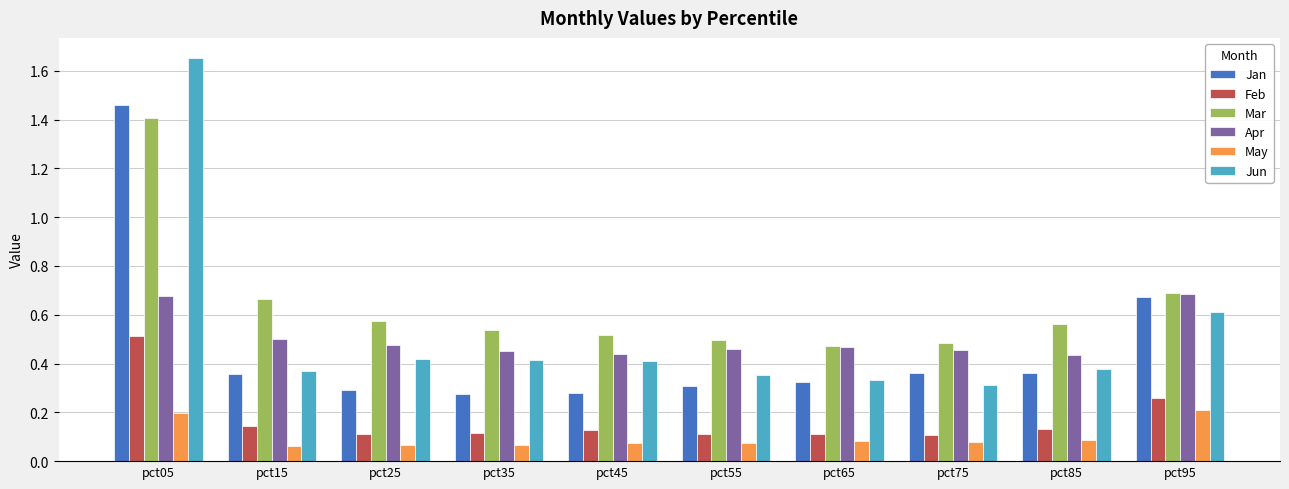

Which category has the highest value across all series?

pct05